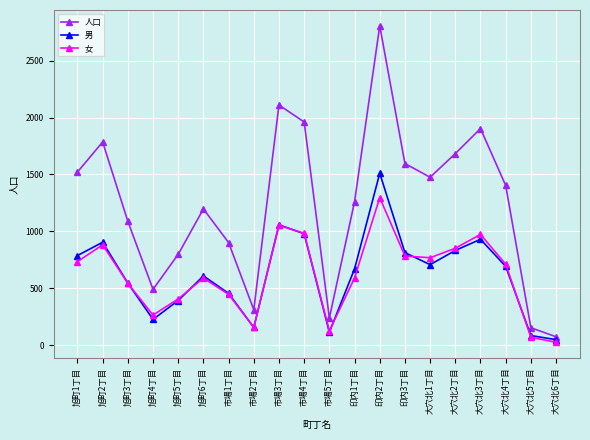

Count the number of categories in the chart.

20